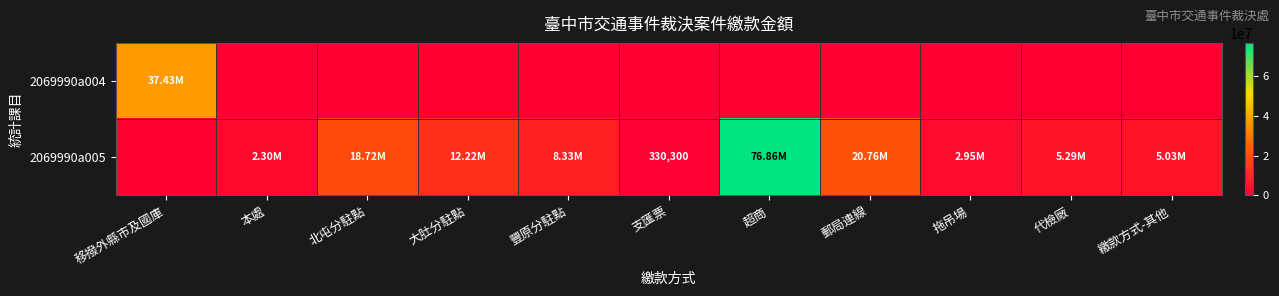

Is the value of 2069990a004 at 超商 greater than the value of 2069990a005 at 北屯分駐點?

No